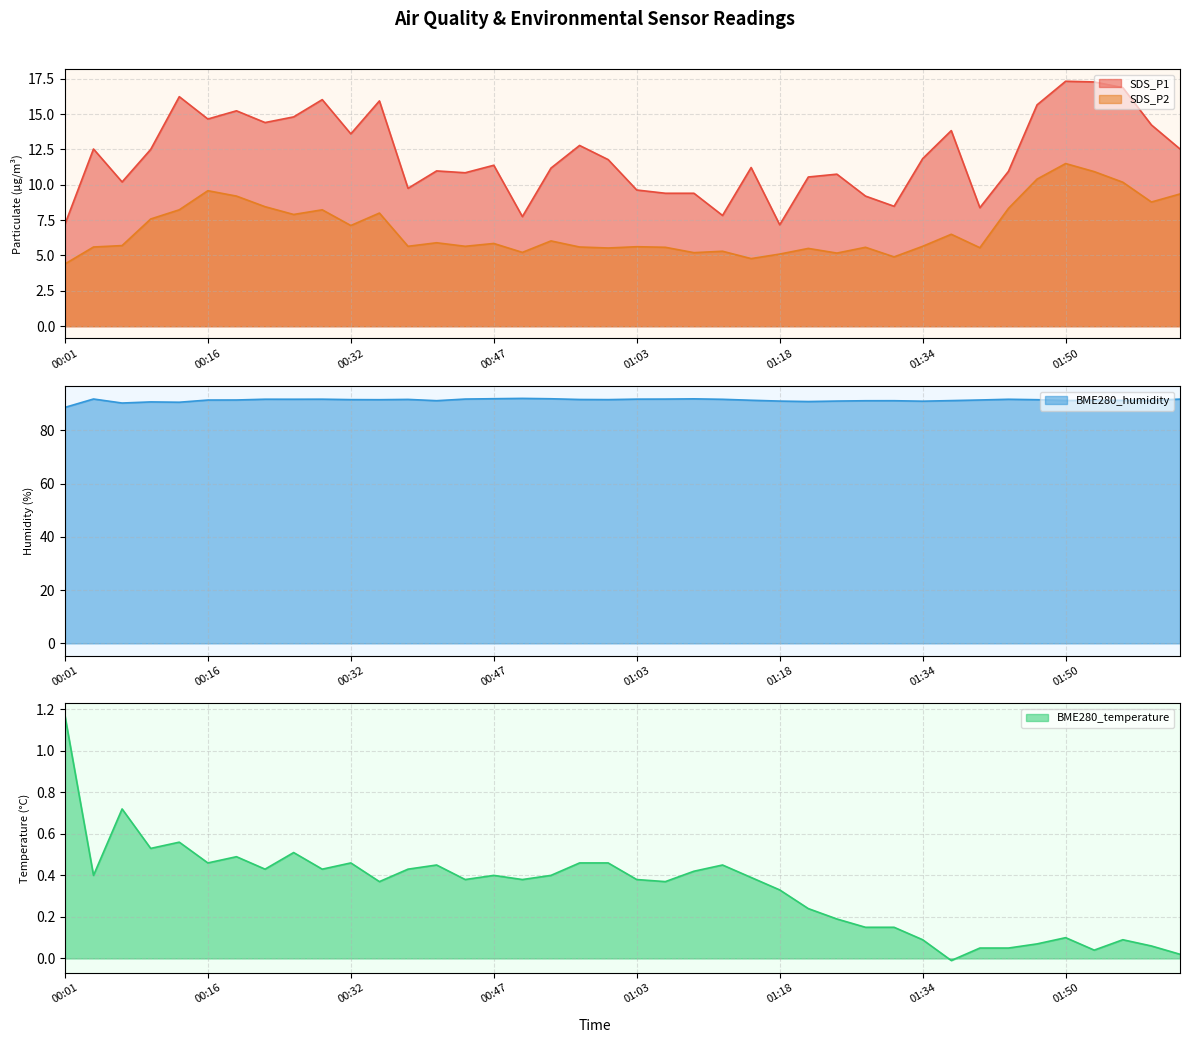

True or false: SDS_P2 has a value of 3.0 at 01:53.

False